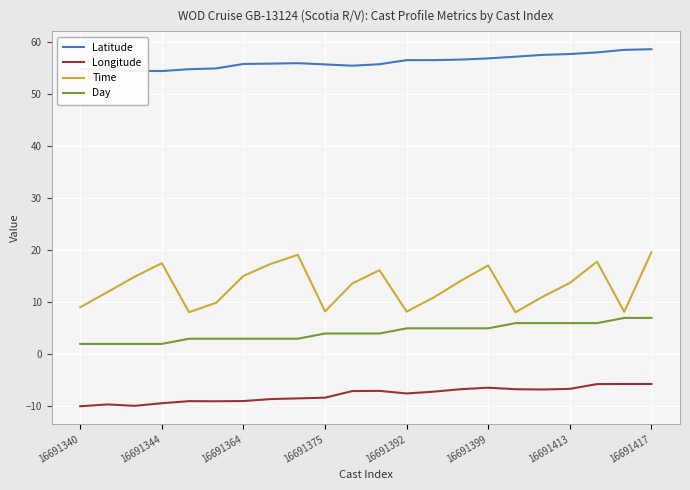

Which series has the largest total across all categories?

Latitude